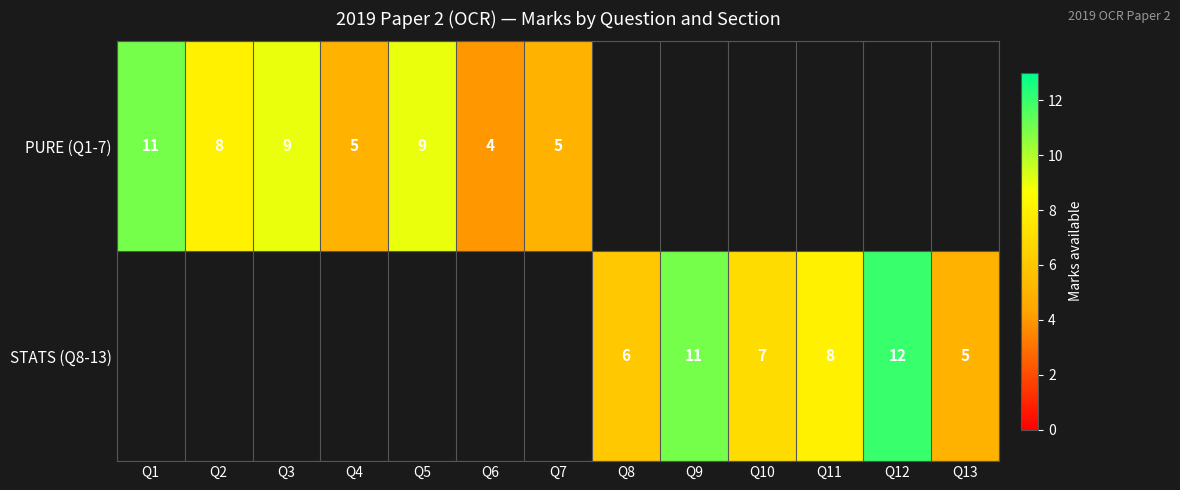

True or false: STATS (Q8-13) has a value of 11.4 at Q11.

False